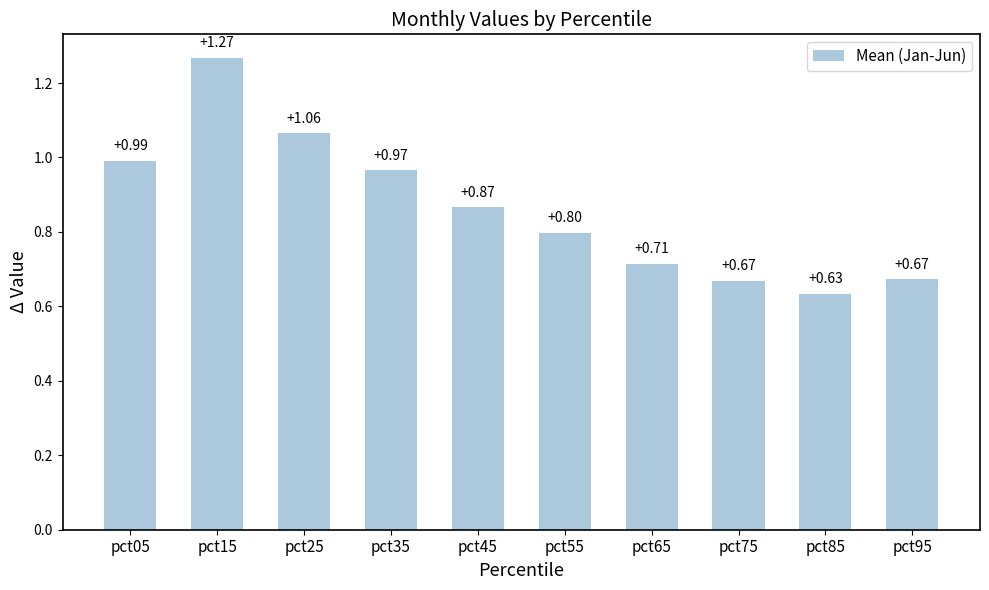

What is the sum of all values?

8.6